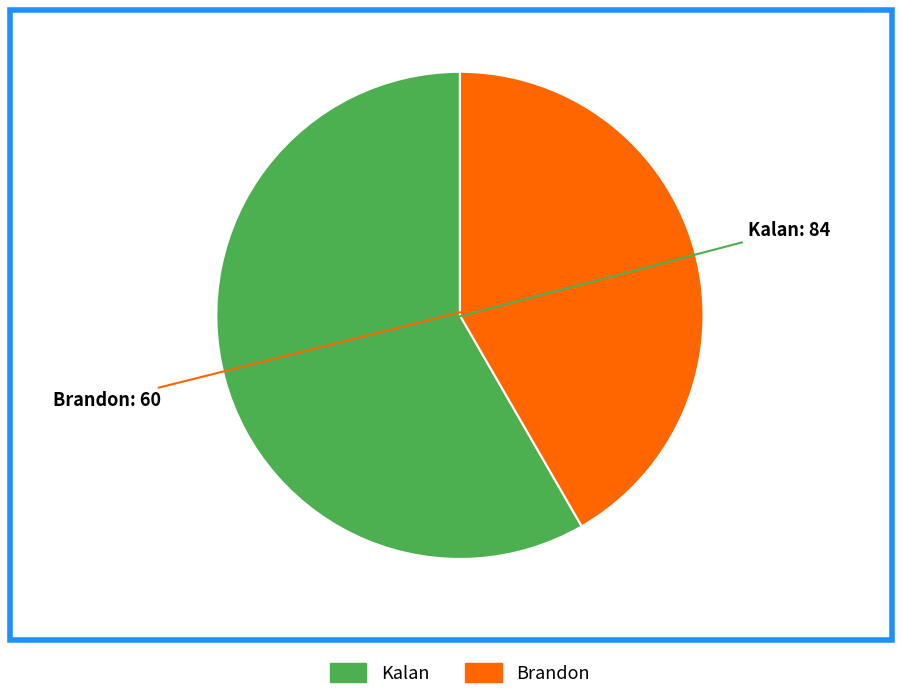

Does Brandon represent more than half of the total?

No